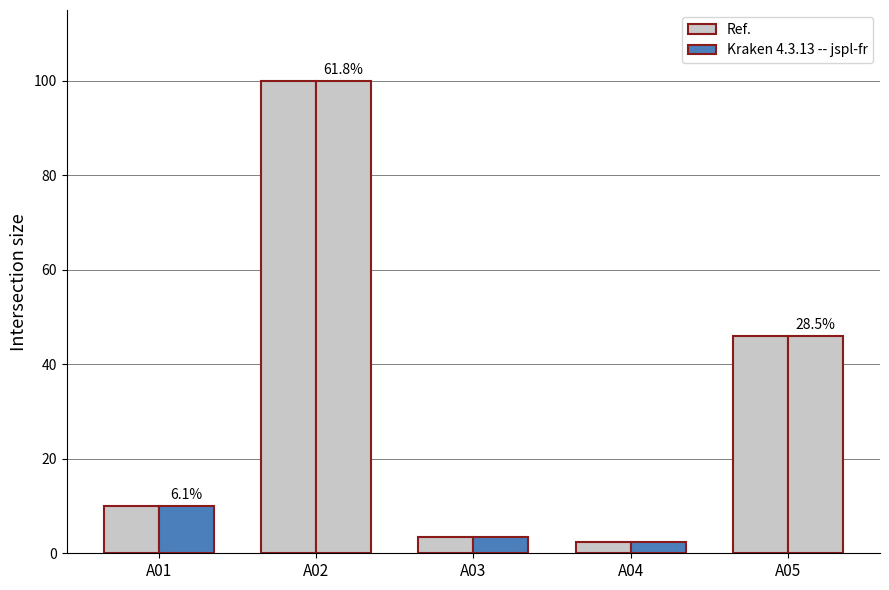

Which category has the highest value across all series?

A02